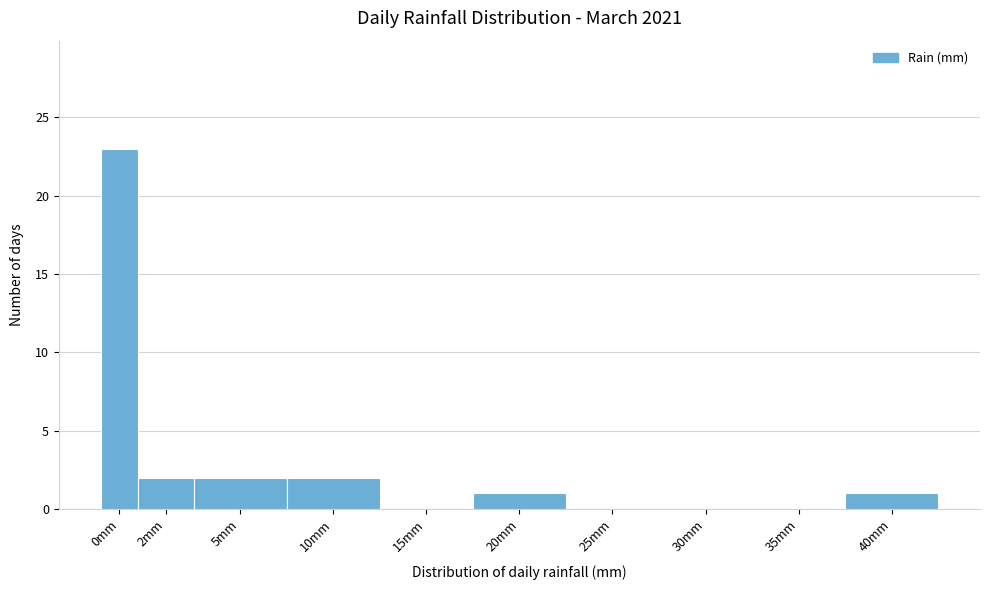

Reading left to right, transcribe all the data shown in this chart.

0mm=23	2mm=2	5mm=2	10mm=2	15mm=0	20mm=1	25mm=0	30mm=0	35mm=0	40mm=1